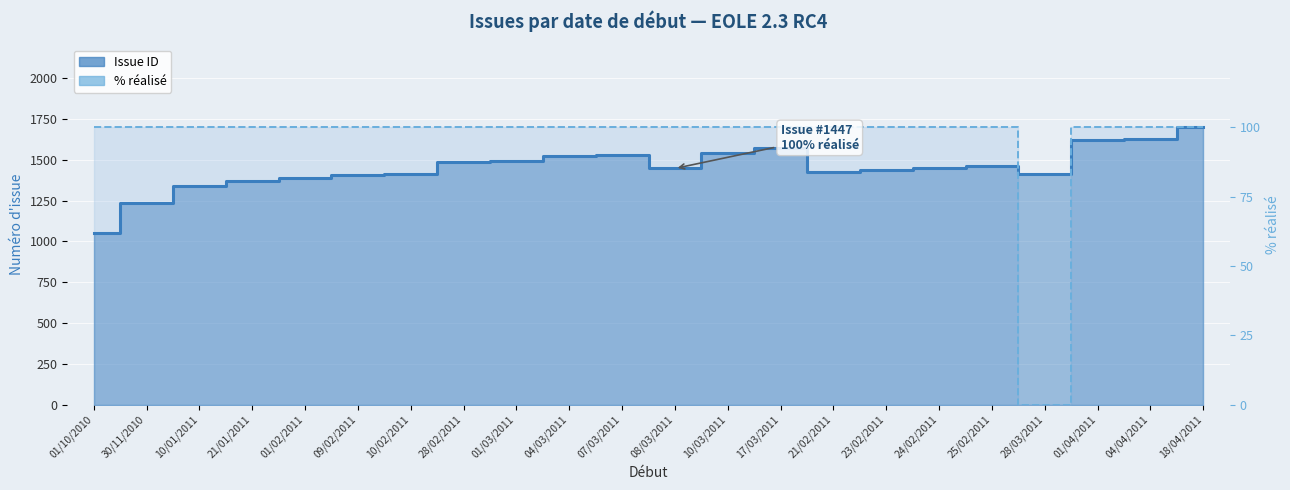

What is the sum of all % réalisé (scaled) values?

35658